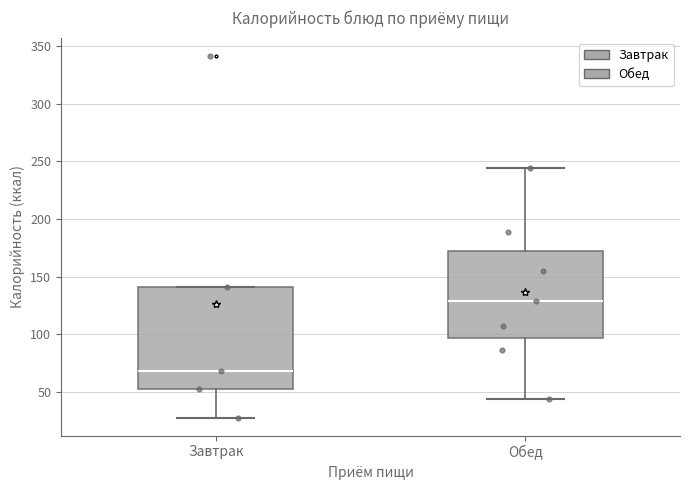

Reading left to right, transcribe this box plot: for each box, give where its median line is, the range the box spans, and where its two whiskers end, as read against the y-axis. The values are not printed on the chart, so give them approximately, as read against the axis.

Завтрак: median 70, box 50 to 140, whiskers 30 to 140
Обед: median 130, box 95 to 170, whiskers 45 to 245